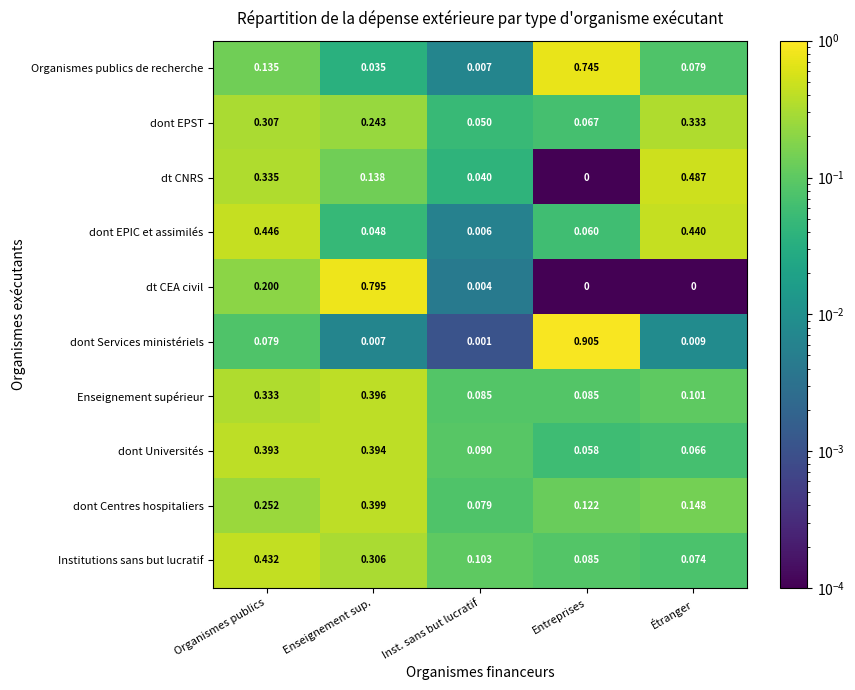

At which label does dt CEA civil reach its peak?

Enseignement sup.